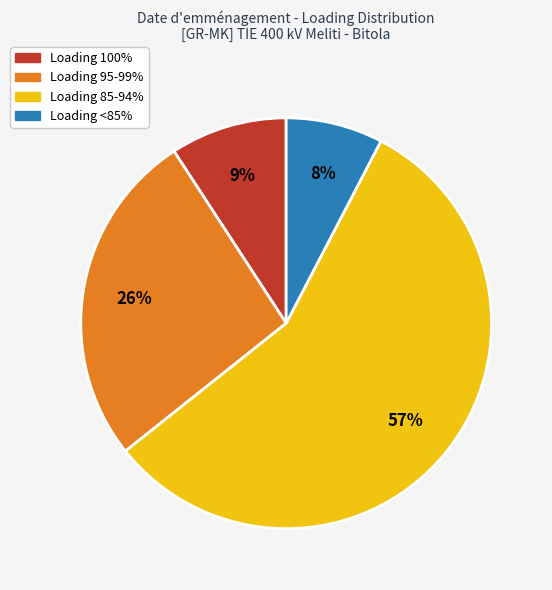

To the nearest percent, what is the difference between the largest and smallest slice percentages?

49%